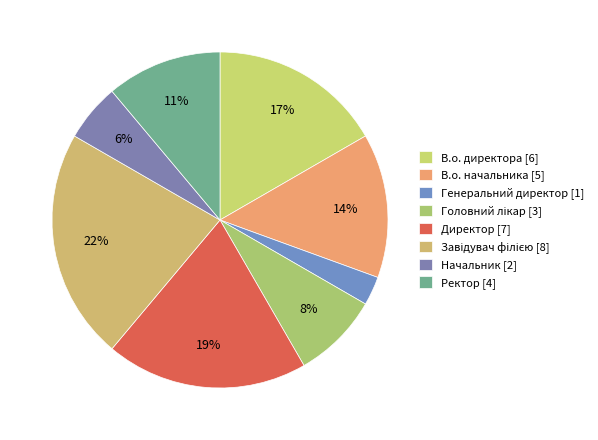

How many slices are in this pie chart?

8